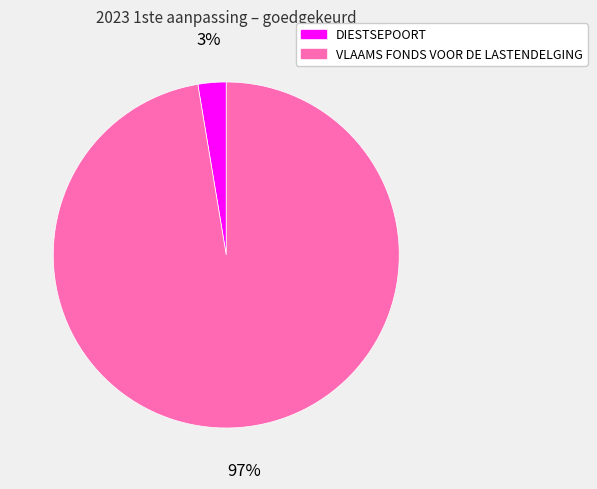

Combined, do VLAAMS FONDS VOOR DE LASTENDELGING and DIESTSEPOORT account for over 50%?

Yes